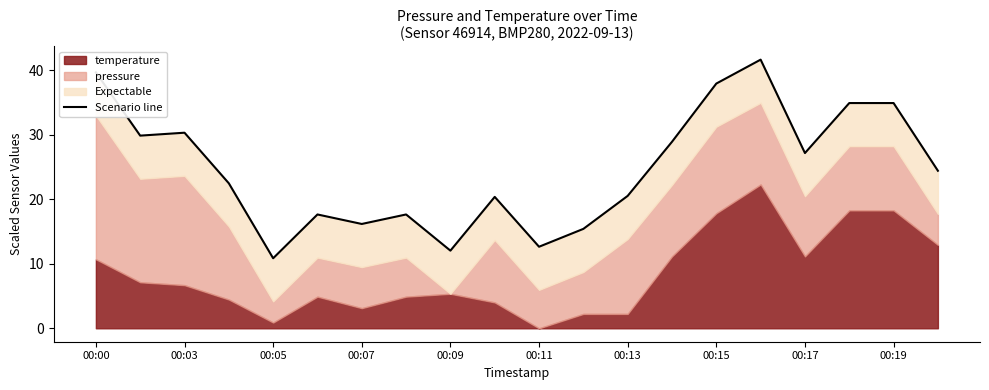

How many lines are shown in the chart?

1